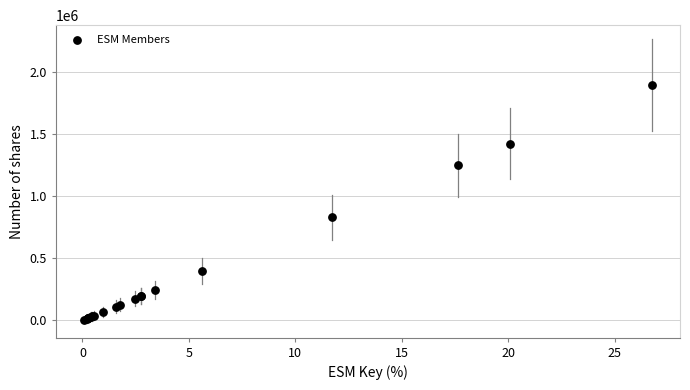

What Y value in the scatter plot is closest to 950425?

830750